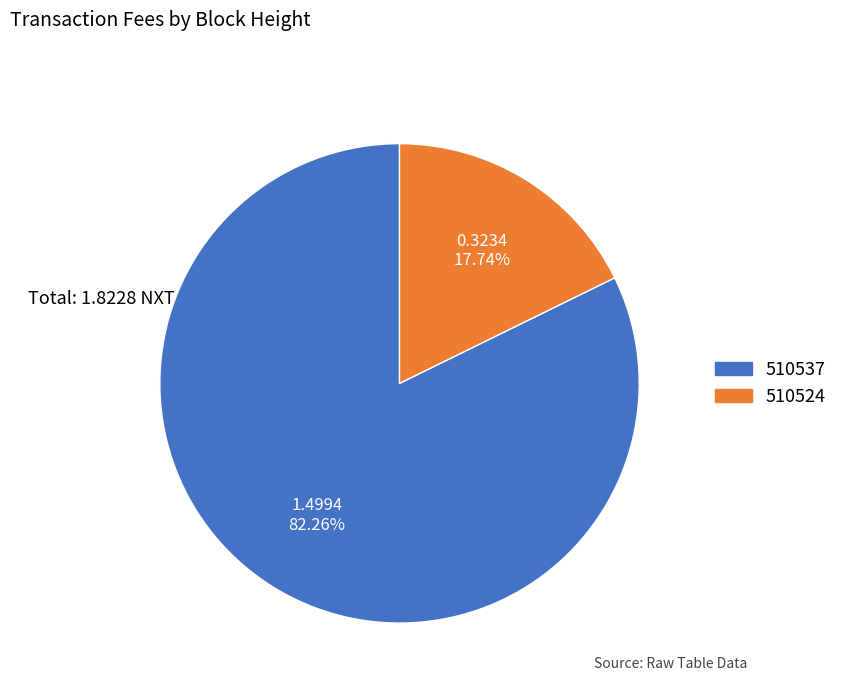

Is there any slice that represents more than half of the pie?

Yes